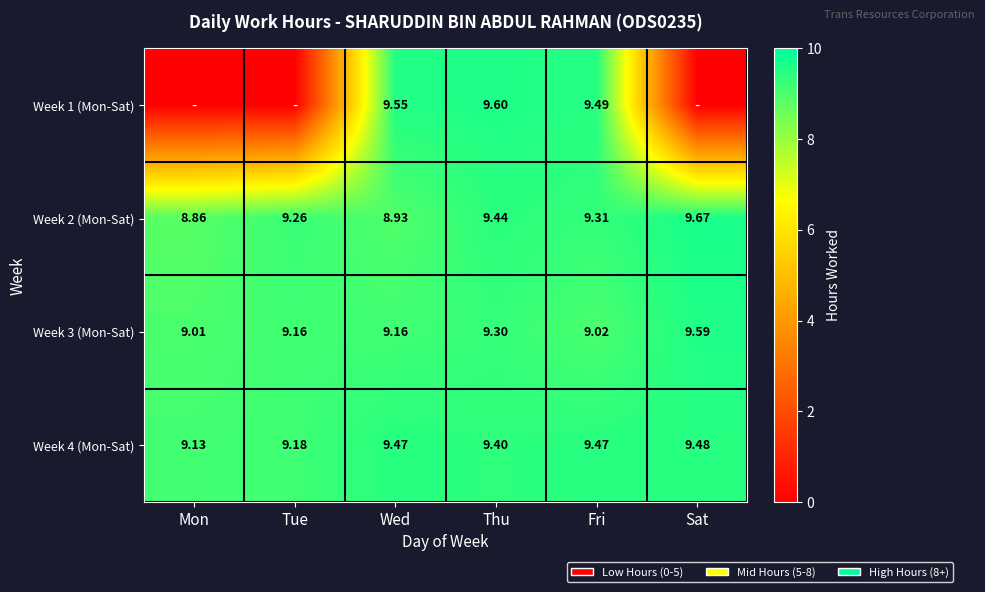

What is the highest value of the Week 2 (Mon-Sat) series?

9.7